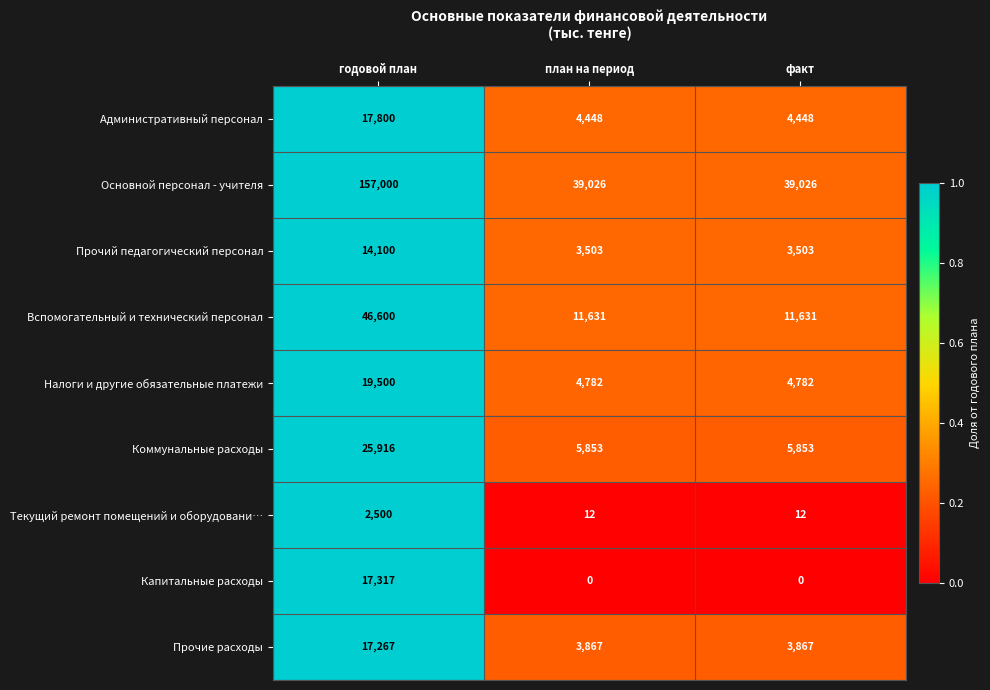

Rank the series at факт from lowest to highest value.

Капитальные расходы, Текущий ремонт помещений и оборудовани…, Прочий педагогический персонал, Прочие расходы, Административный персонал, Налоги и другие обязательные платежи, Коммунальные расходы, Вспомогательный и технический персонал, Основной персонал - учителя